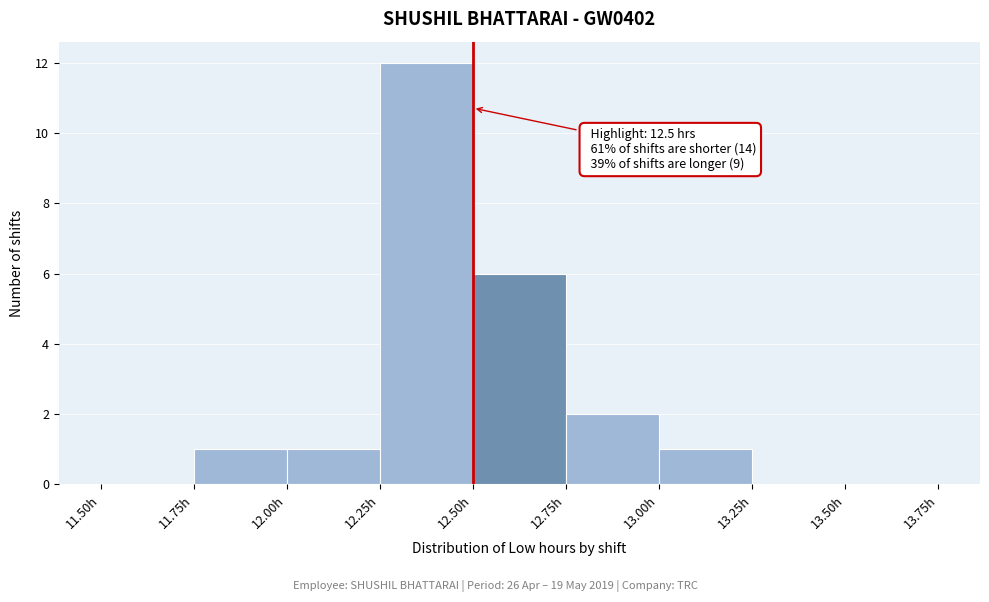

Which range on the x-axis has the tallest bar?

12.25 to 12.50